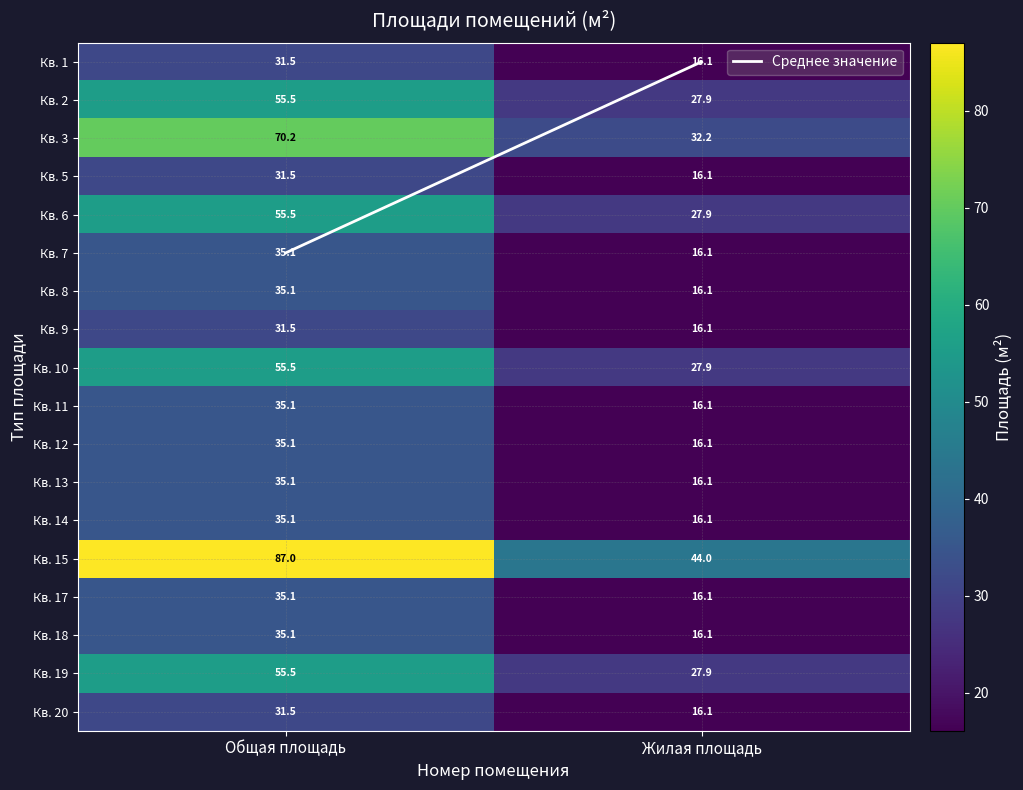

At which label is Кв. 2 closest to 41?

Жилая площадь